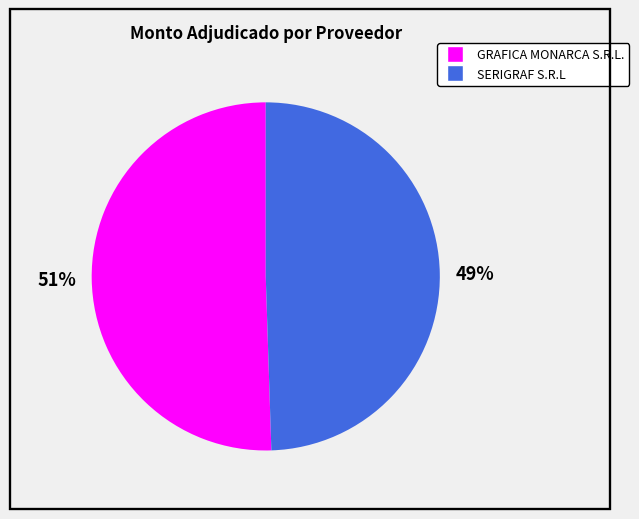

Between SERIGRAF S.R.L and GRAFICA MONARCA S.R.L., which is larger?

GRAFICA MONARCA S.R.L.